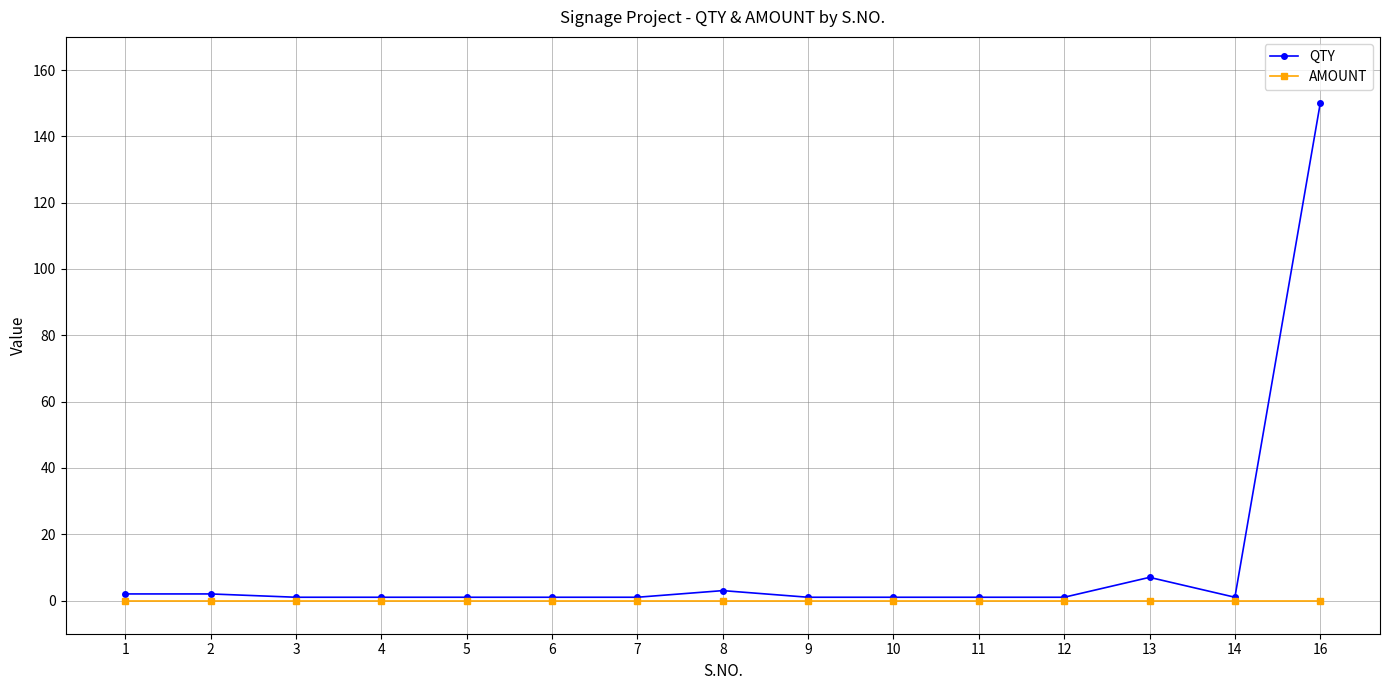

Which series has the widest spread of values?

QTY